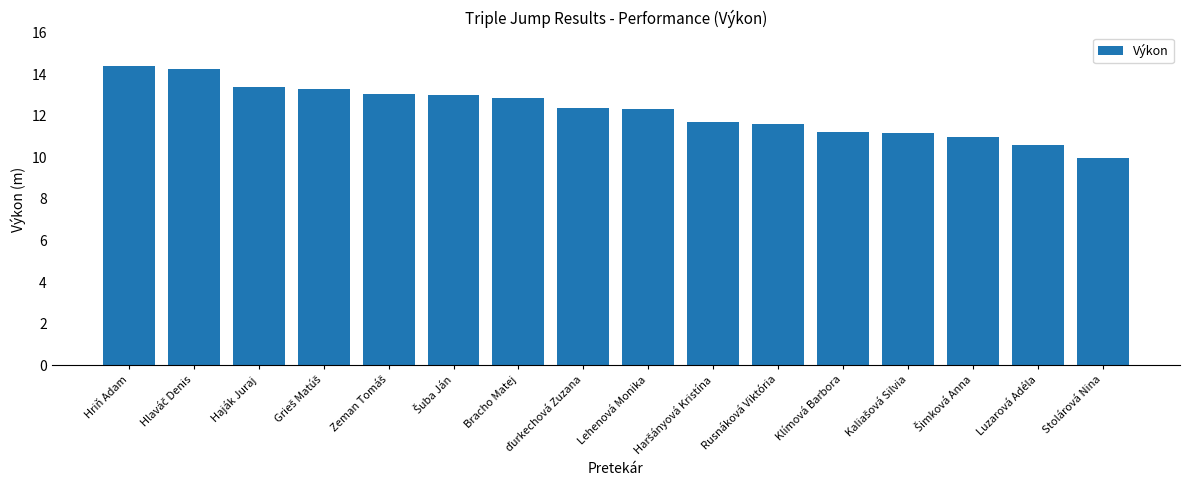

What is the minimum value shown in the chart?

10.0